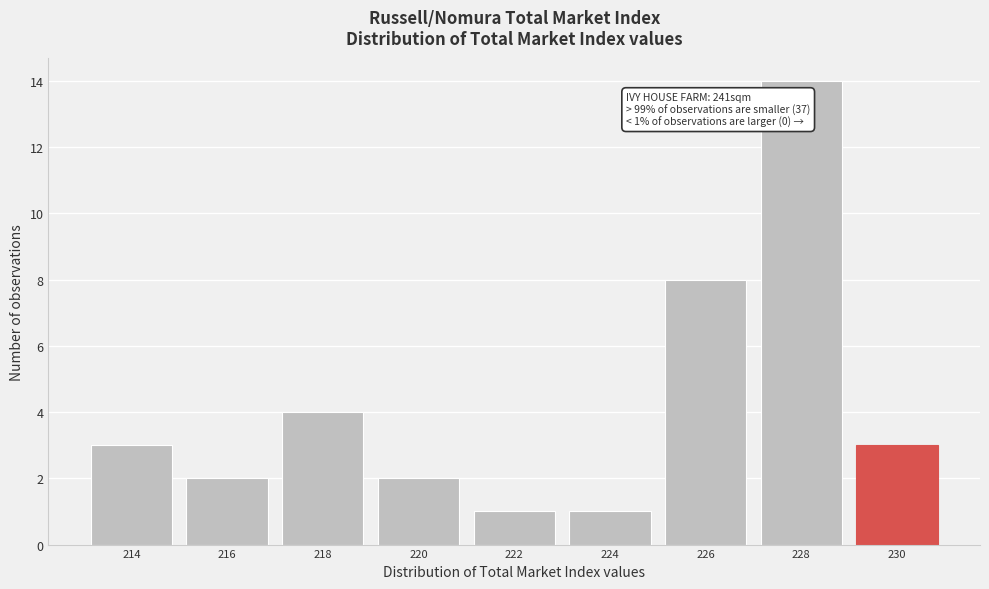

Reading left to right, transcribe all the data shown in this chart.

214=3	216=2	218=4	220=2	222=1	224=1	226=8	228=14	230=3